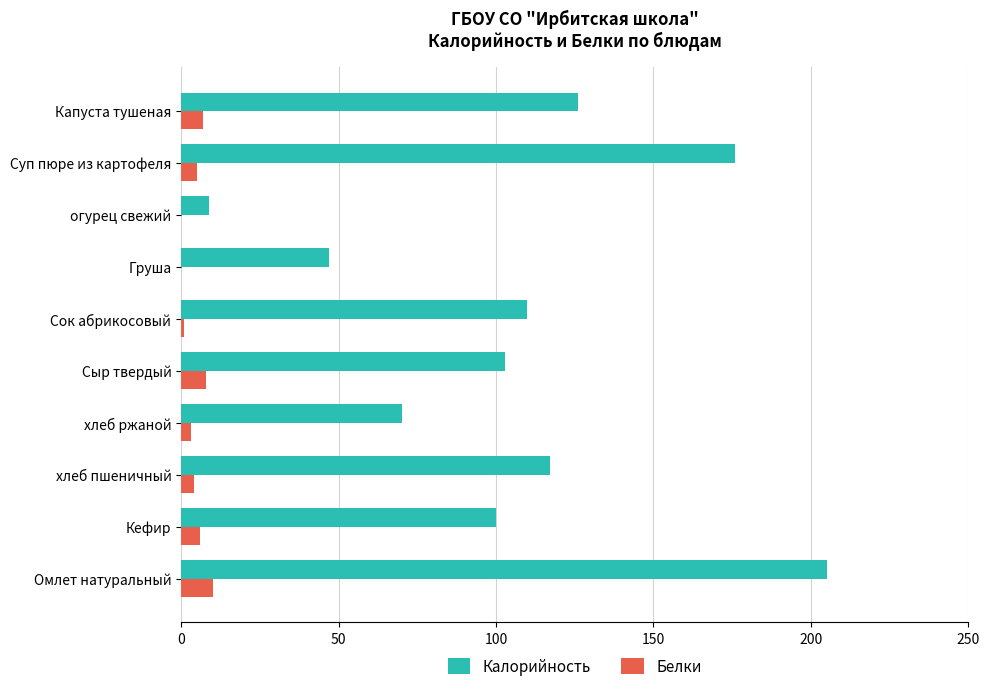

Between хлеб ржаной and Суп пюре из картофеля, which series saw the biggest shift?

Калорийность